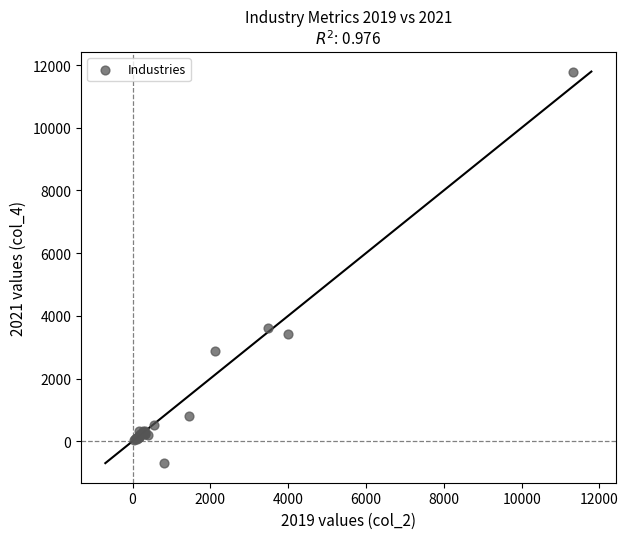

What Y value in the scatter plot is closest to 5546?

3612.8